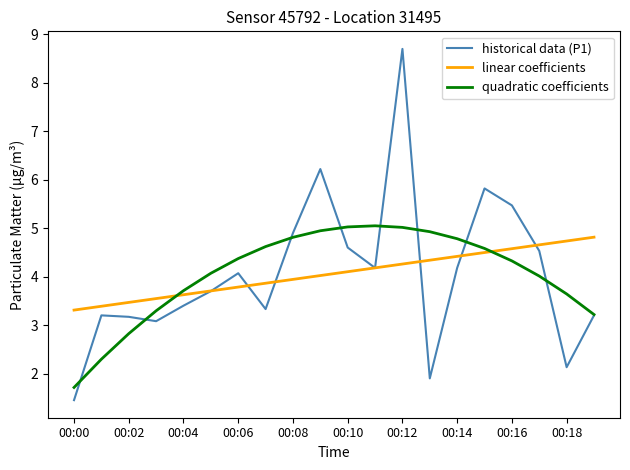

Which series has the largest range (max minus min)?

historical data (P1)